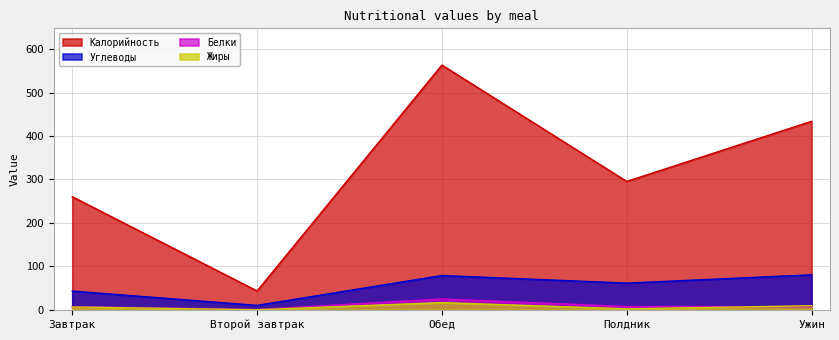

What is the difference between the Белки values at Полдник and Завтрак?

0.3